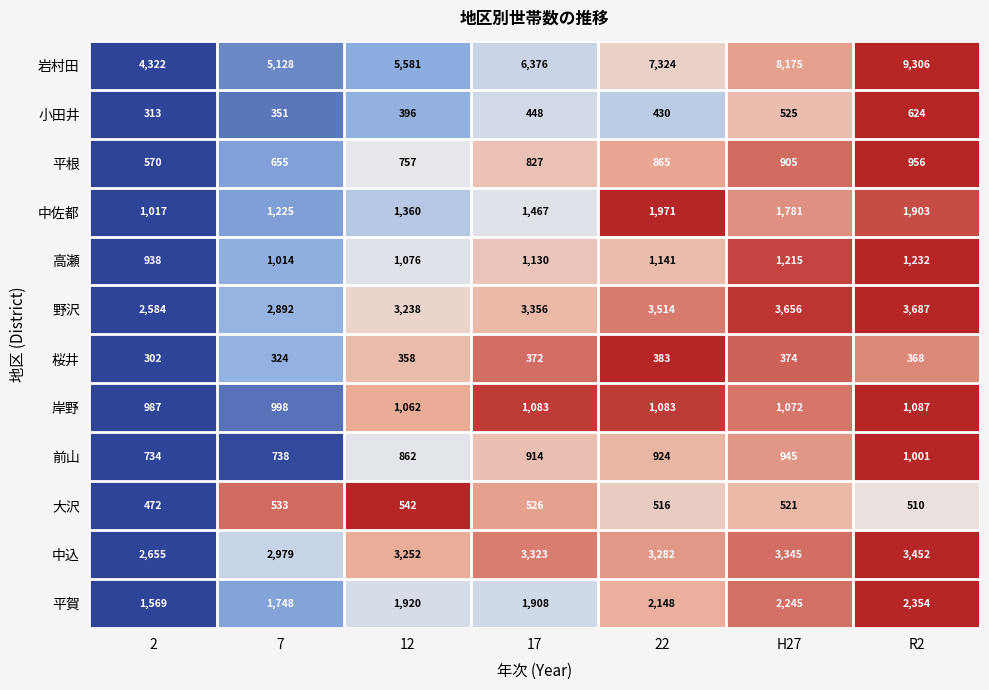

Rank the series at H27 from lowest to highest value.

桜井, 大沢, 小田井, 平根, 前山, 岸野, 高瀬, 中佐都, 平賀, 中込, 野沢, 岩村田